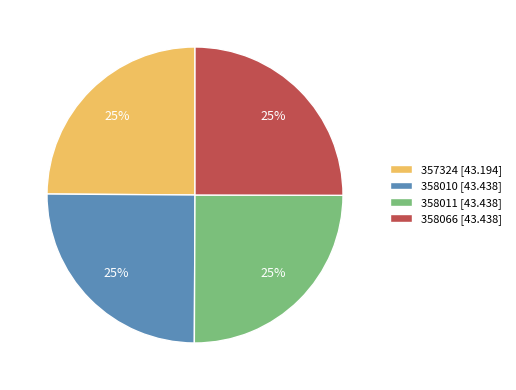

Count the number of slices in the pie.

4